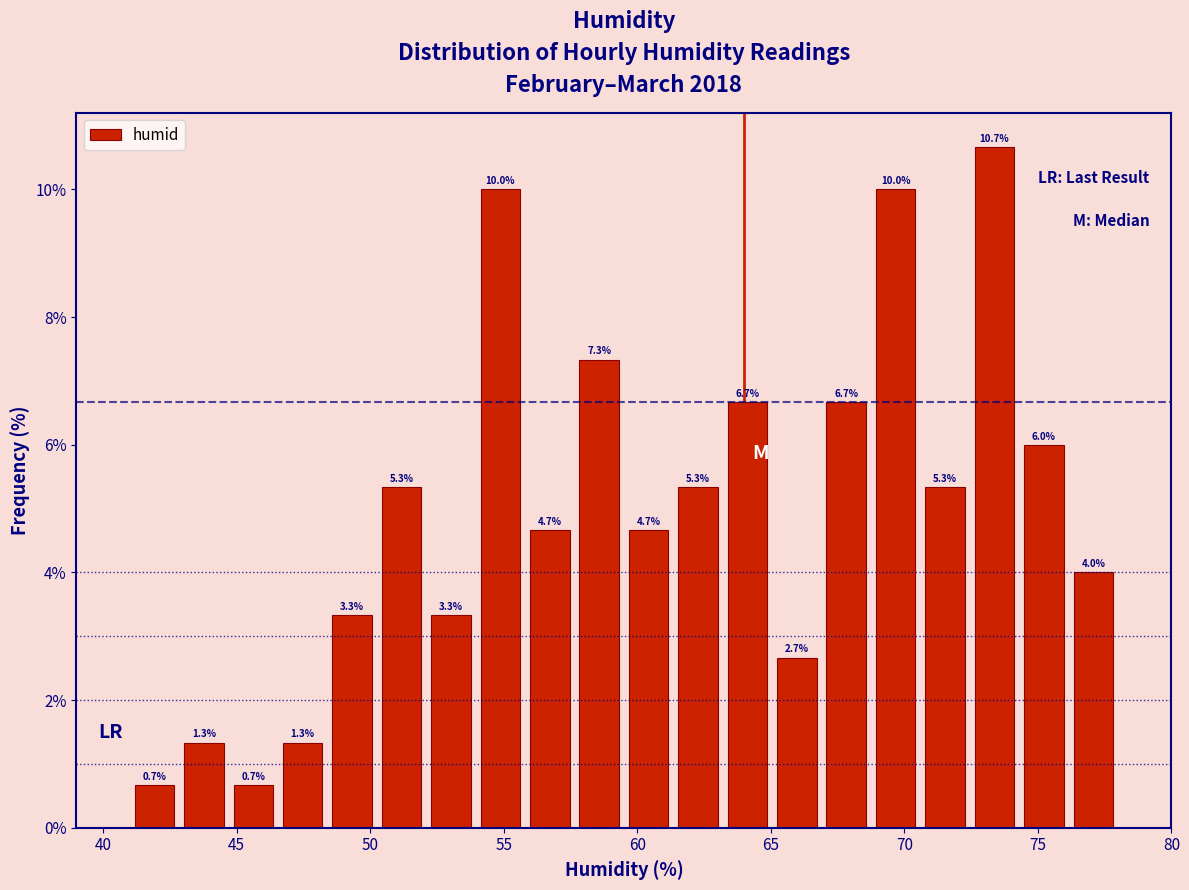

Read against the x-axis, roughly where is the centre of the tallest bar?

73.5